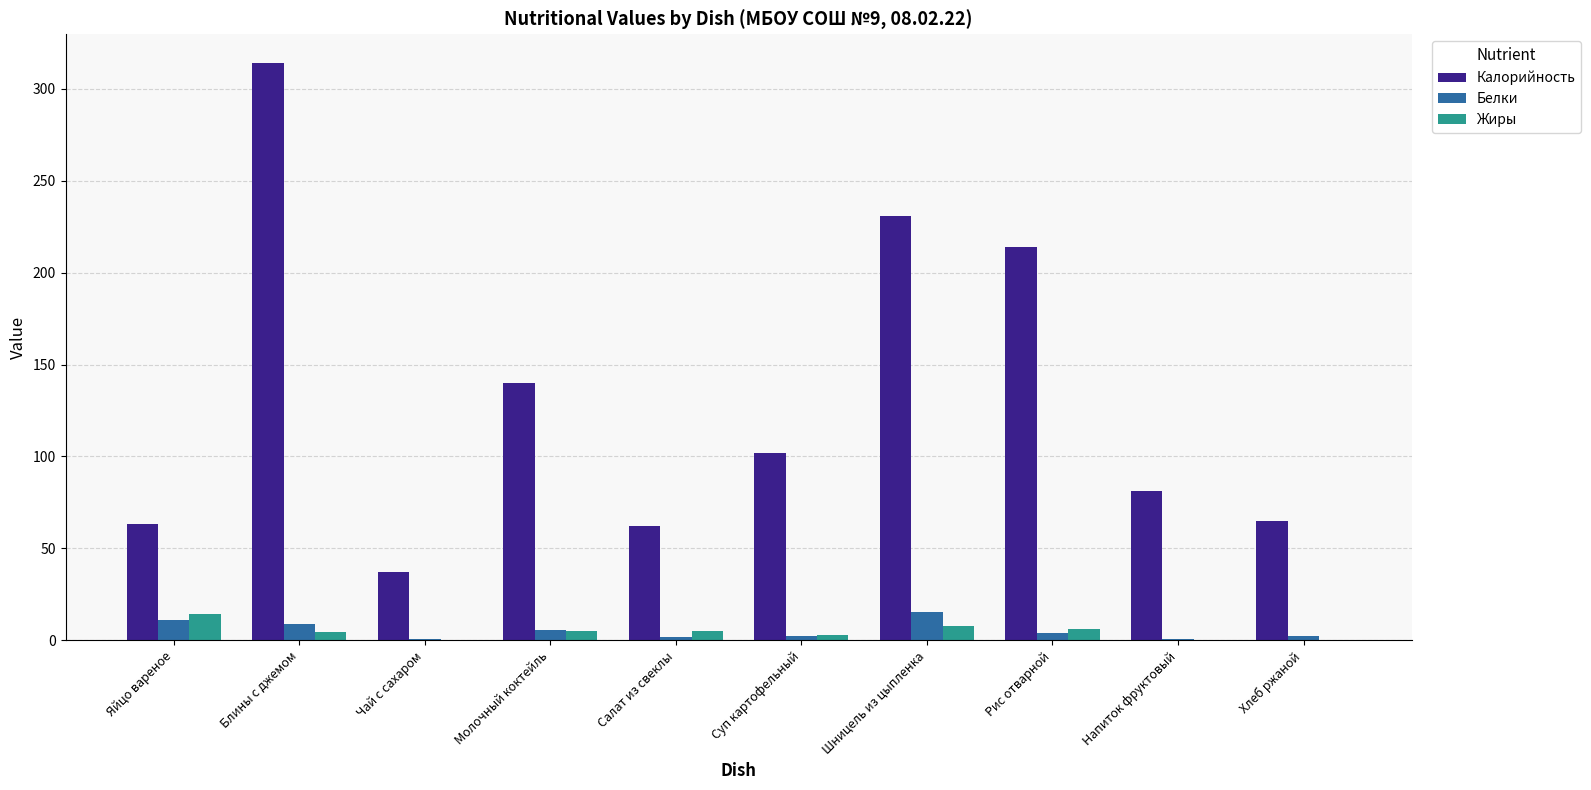

What is the sum of all Белки values?

51.8